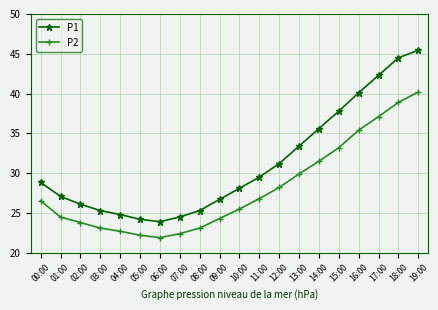

How many distinct data groups are displayed?

2